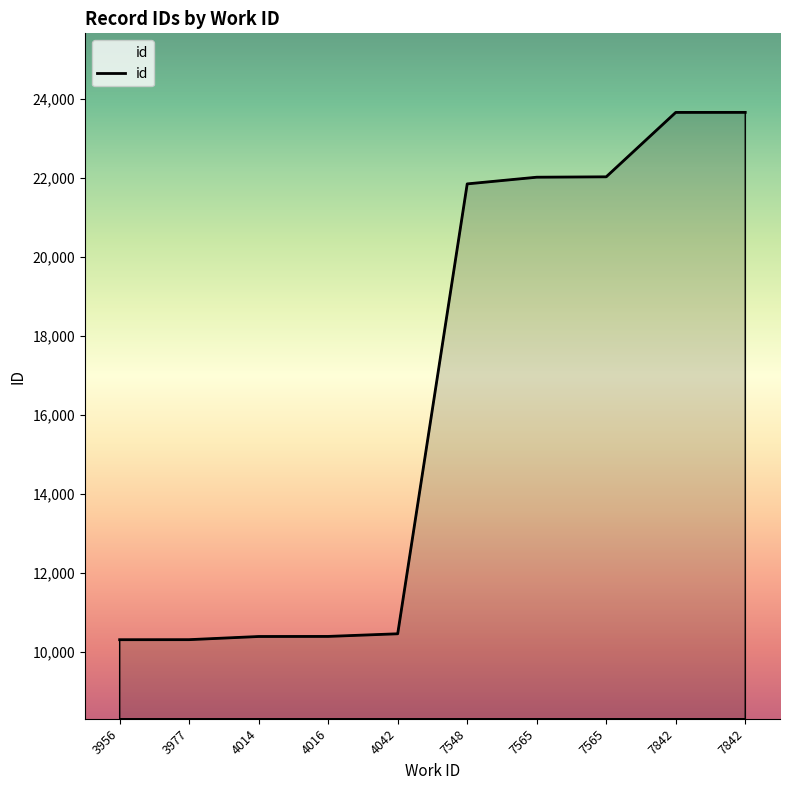

How many lines are shown in the chart?

1